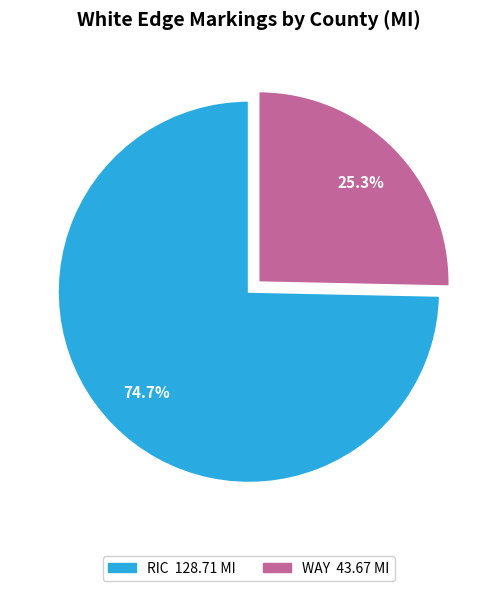

Combined, do RIC and WAY account for over 50%?

Yes